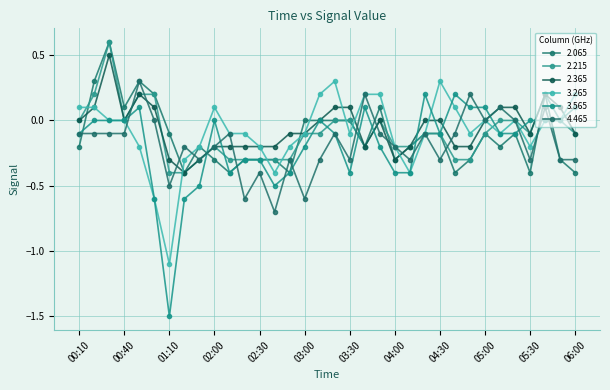

How many lines are shown in the chart?

6